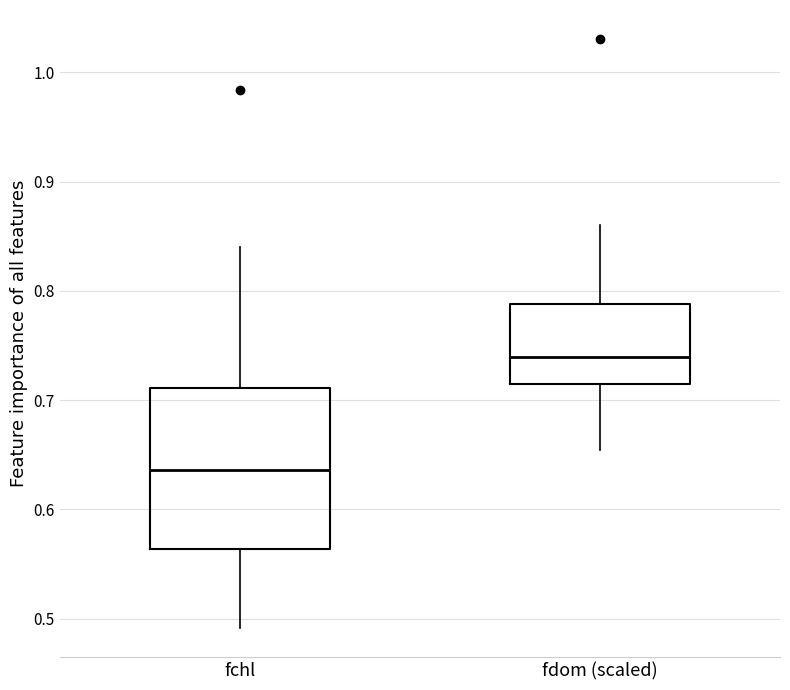

Which box is the tallest, from its lower edge to its upper edge?

fchl